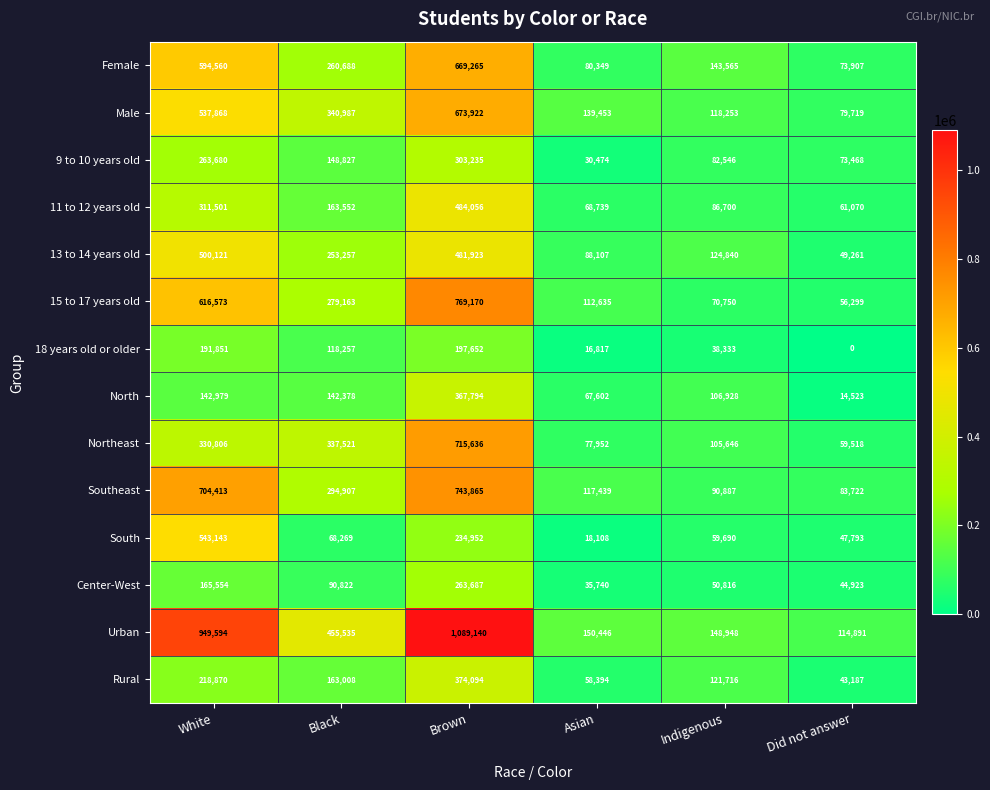

What is the approximate value of North at Brown?

367794